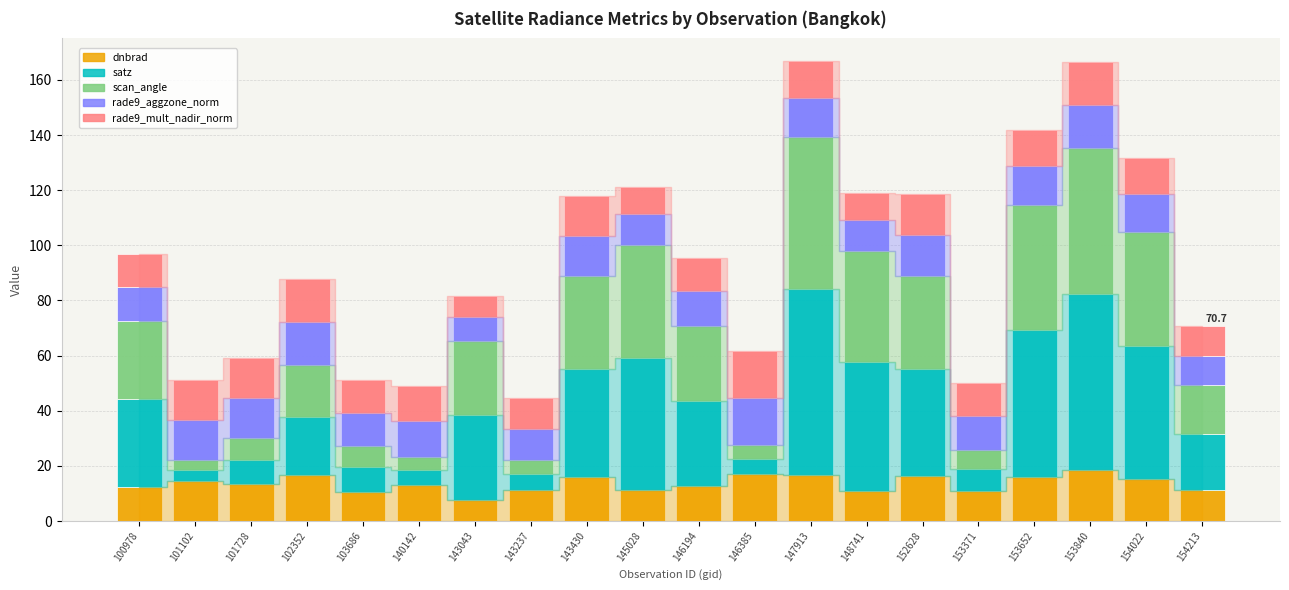

What is the minimum value for dnbrad?

7.8